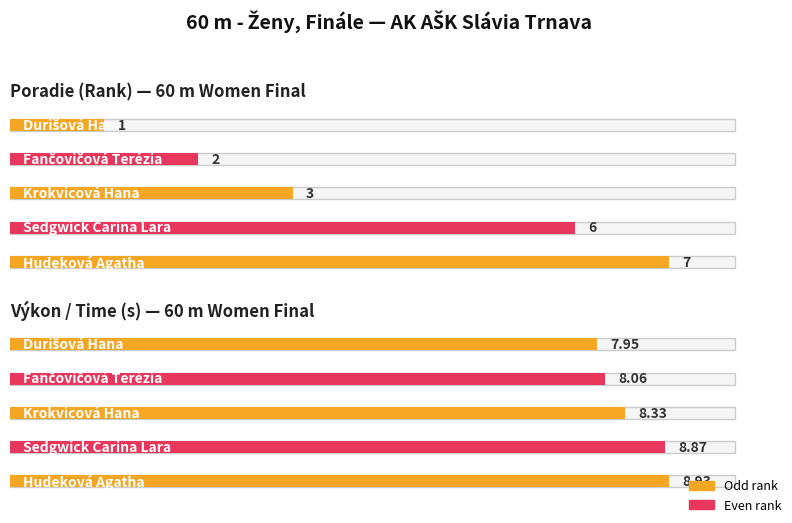

What is the difference between the highest and lowest values at Krokvicová Hana?

5.3